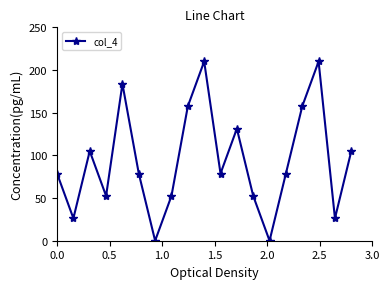

What is the value of the 17th point from the left?

210.0